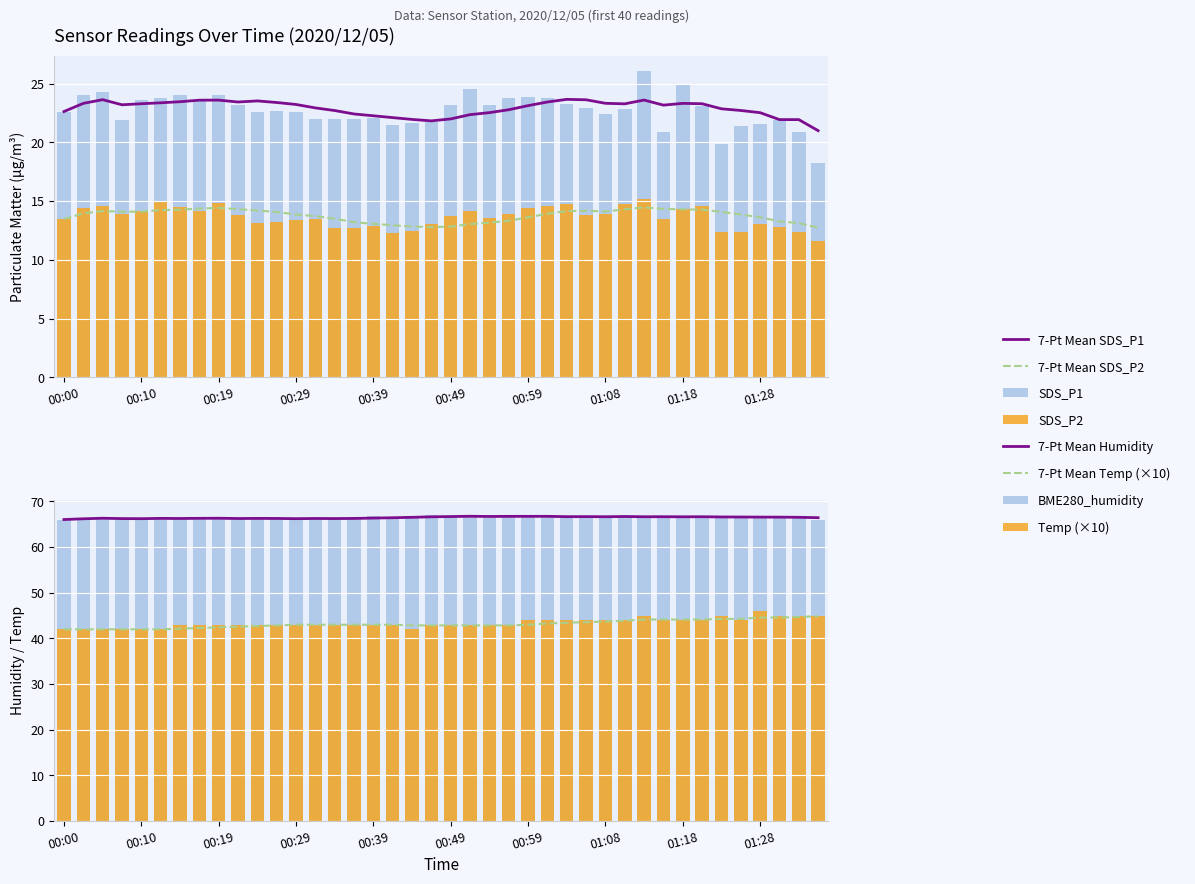

What is the difference between the maximum and minimum values in the BME280_humidity series?

1.0